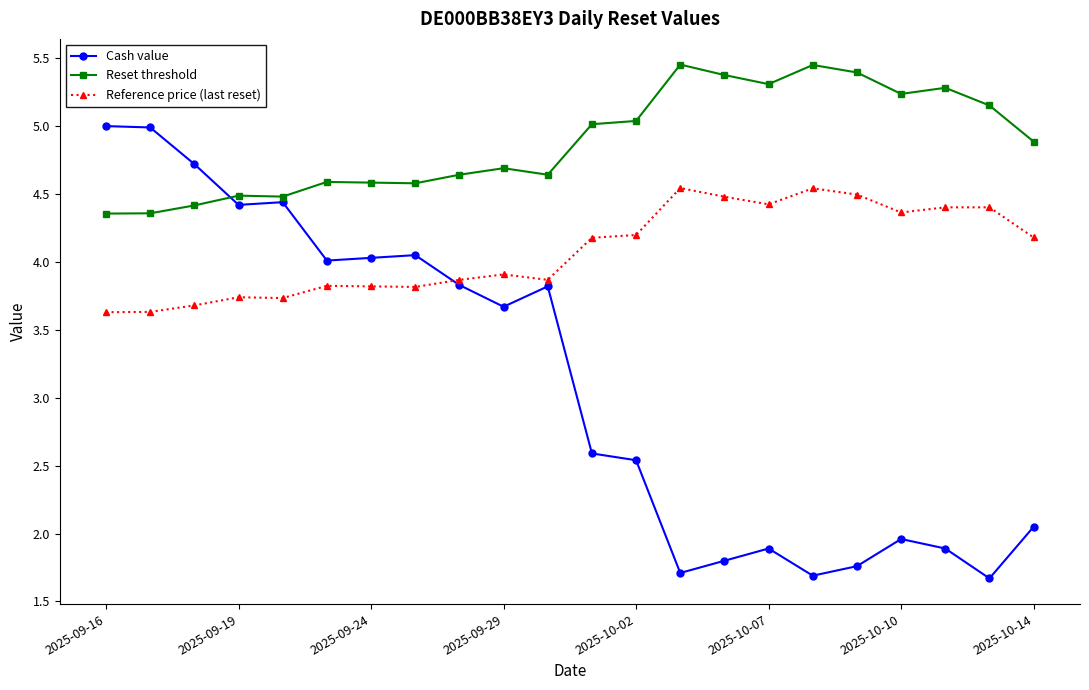

What is the minimum value shown in the chart?

1.7